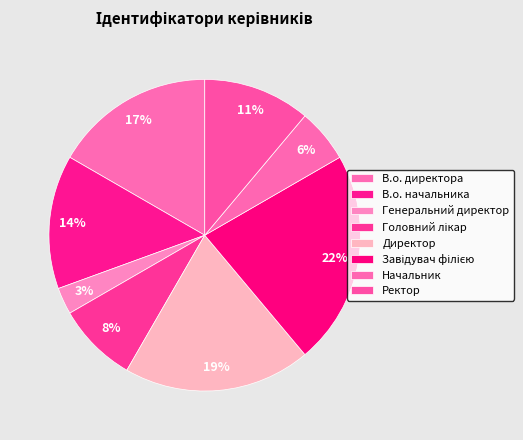

What percentage is the Головний лікар slice, to the nearest percent?

8%